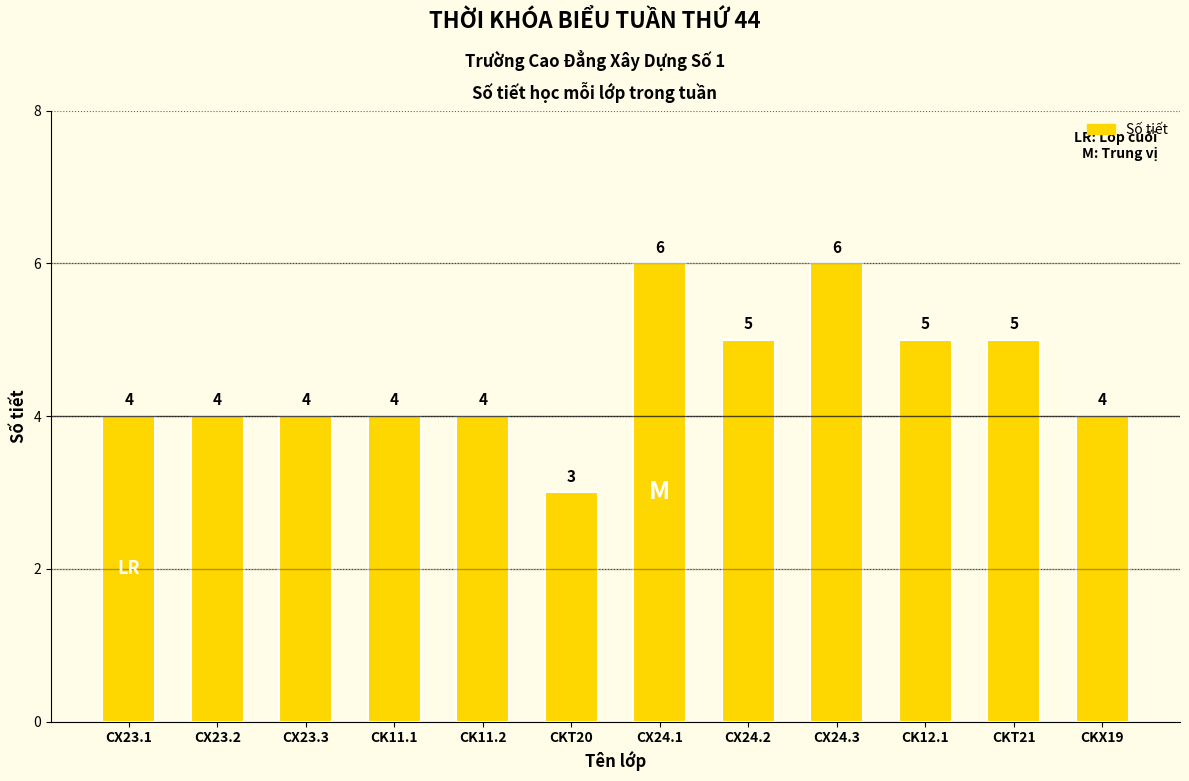

Which label corresponds to the smallest value in the chart?

CKT20